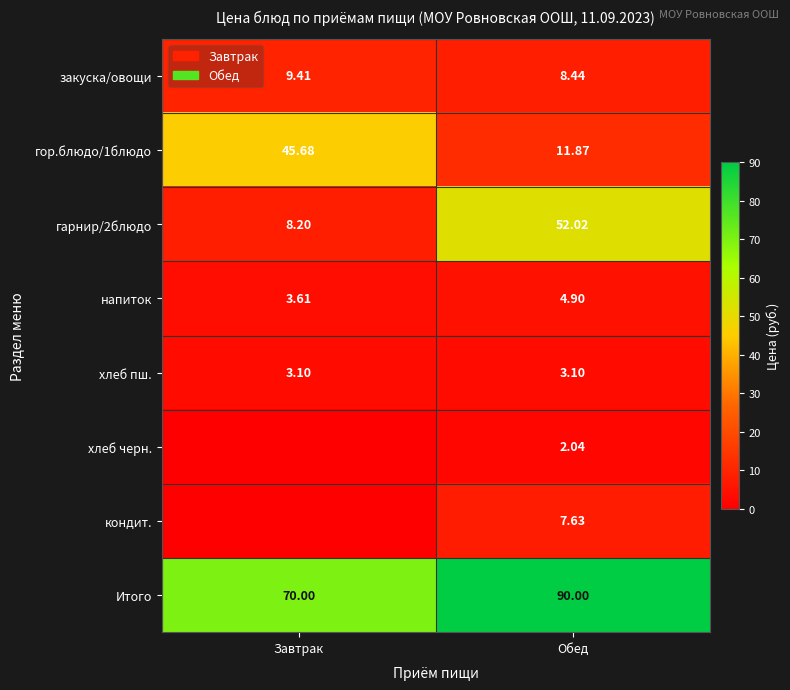

What is the total value across all series at Завтрак?

140.0